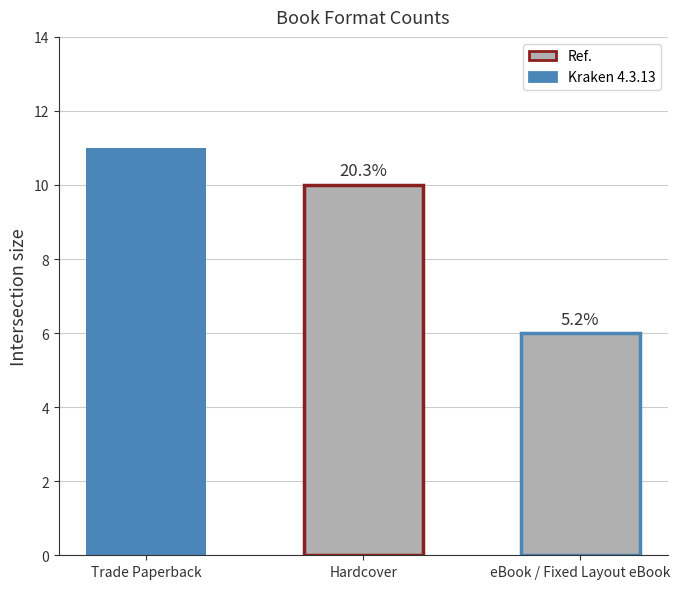

Rank the categories by value from highest to lowest.

Trade Paperback, Hardcover, eBook / Fixed Layout eBook